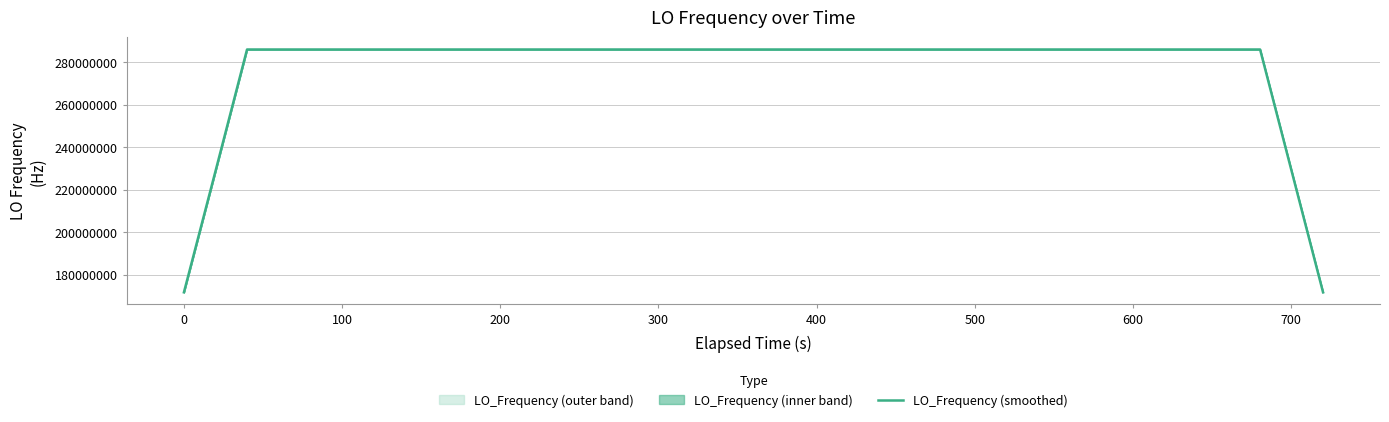

What is the maximum value for LO_Frequency (smoothed)?

286047000.6